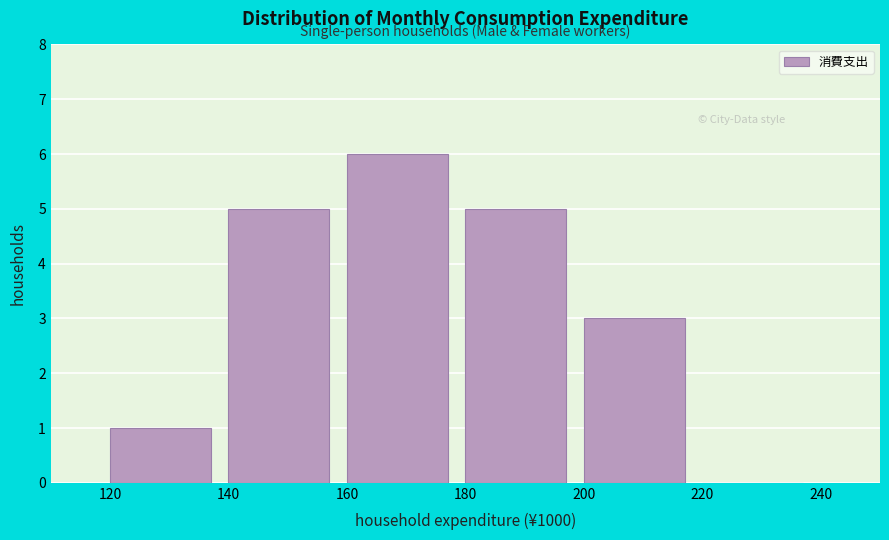

Which range on the x-axis has the tallest bar?

160 to 180